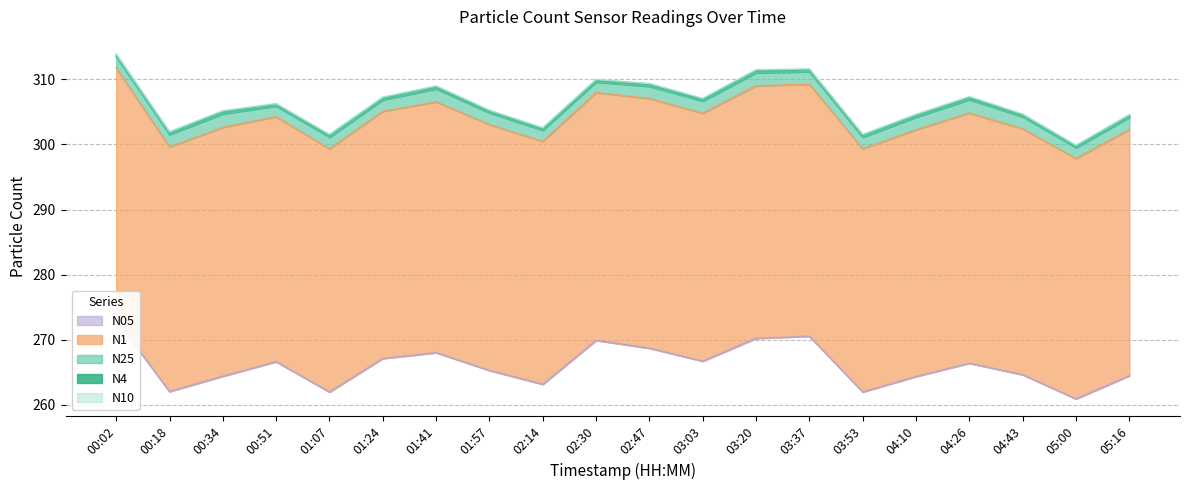

What is the highest value of the N4 series?

313.8